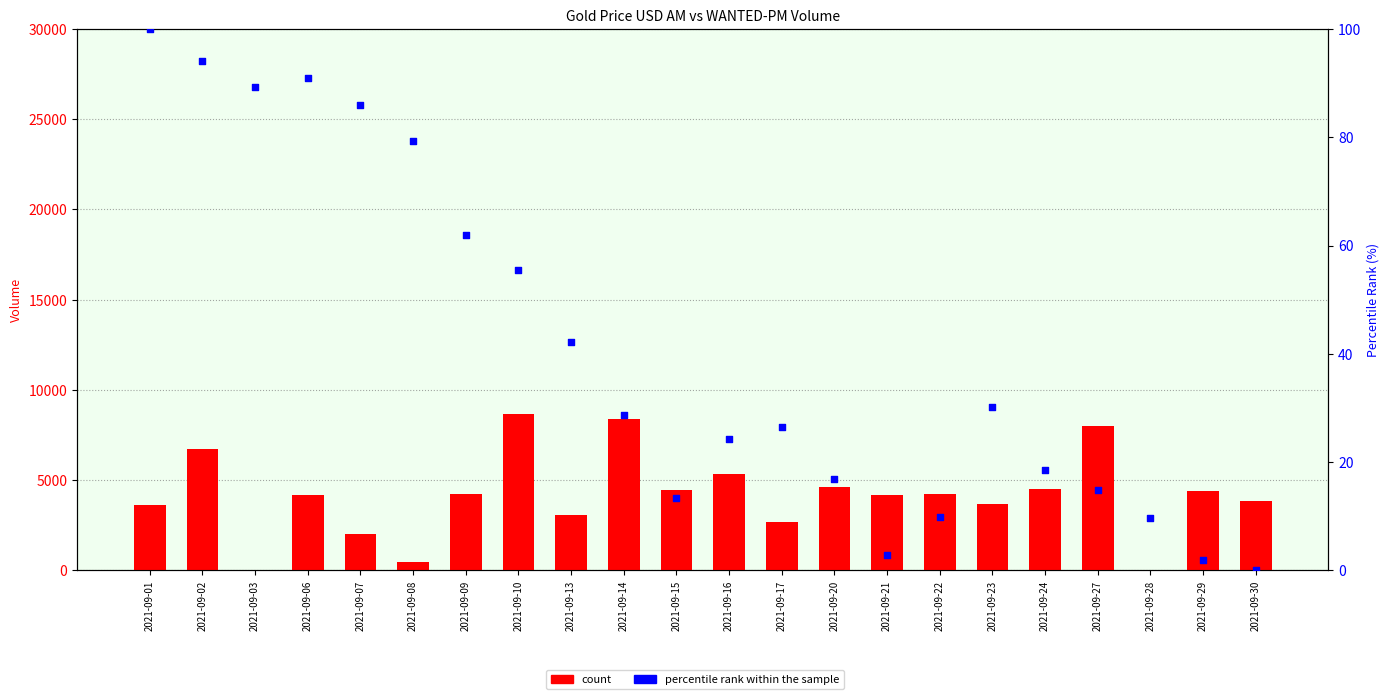

What is the total value across all series at 2021-09-07?

2118.9